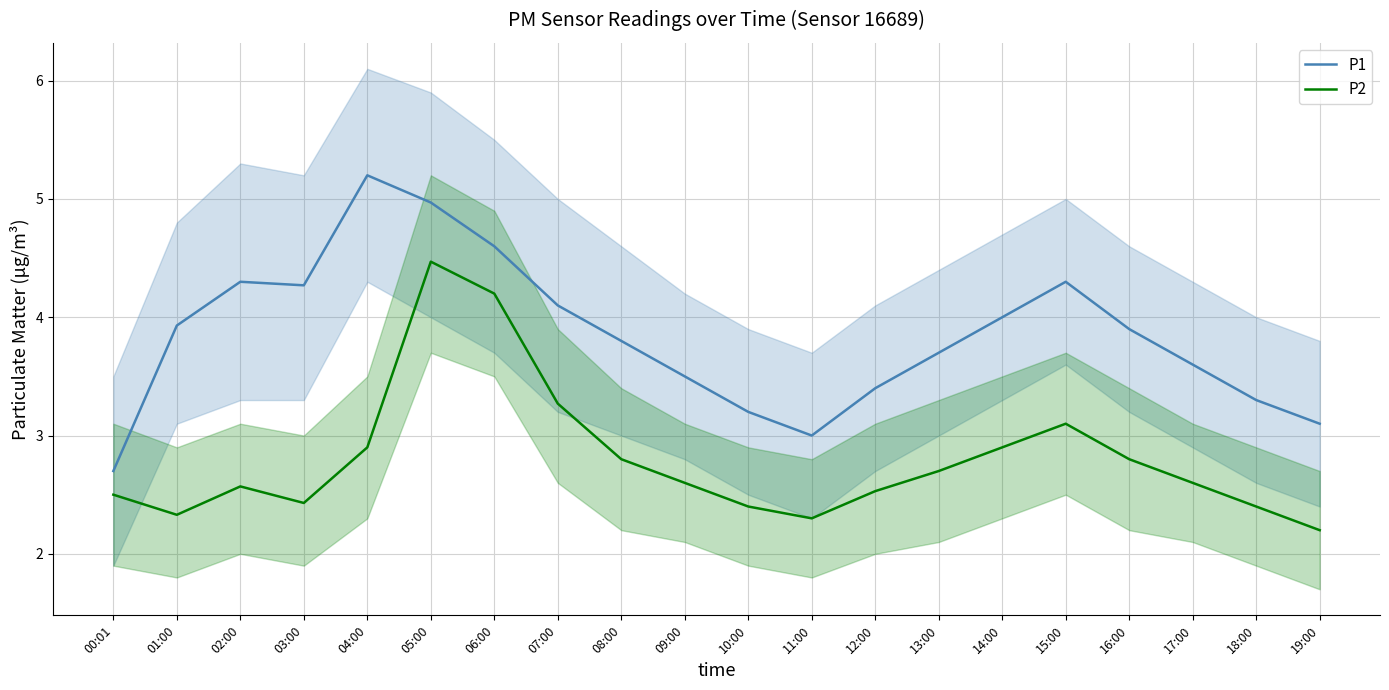

What position from the left is 09:00?

10